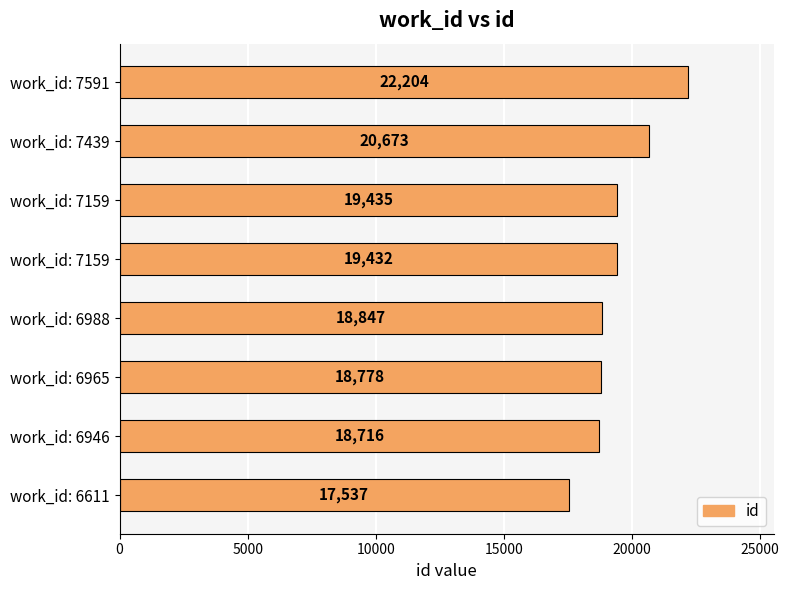

Which label corresponds to the largest value in the chart?

work_id: 7591